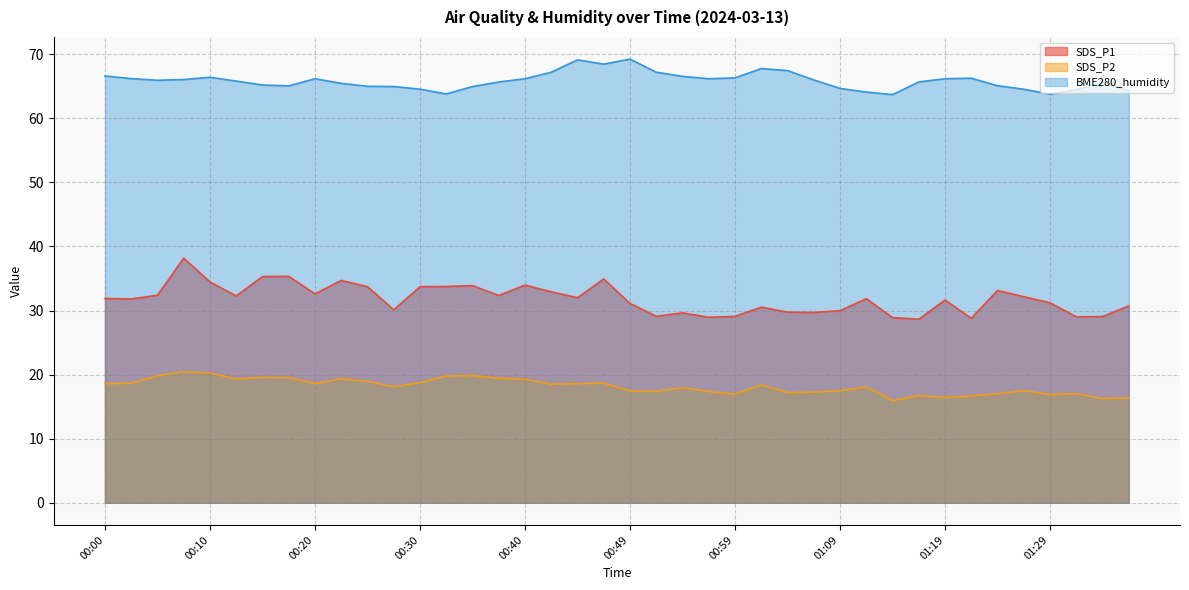

What is the value of the BME280_humidity point at the 23rd from the left?

66.5